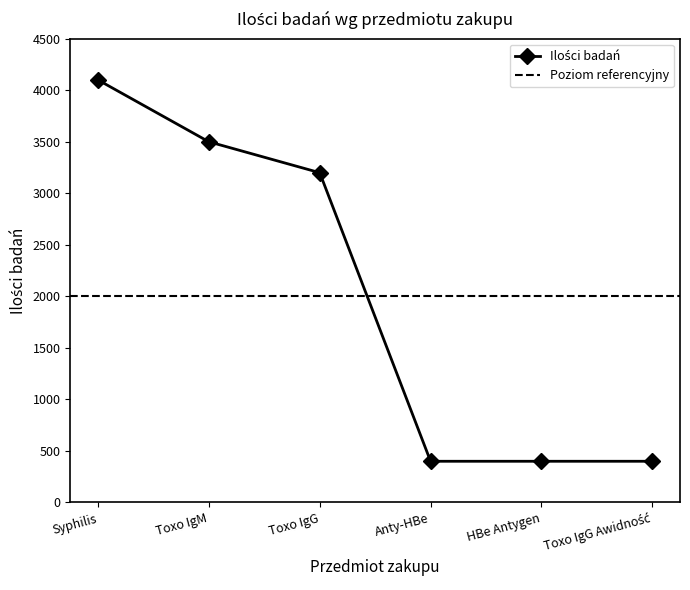

Does the chart display data point markers on the line(s)?

Yes